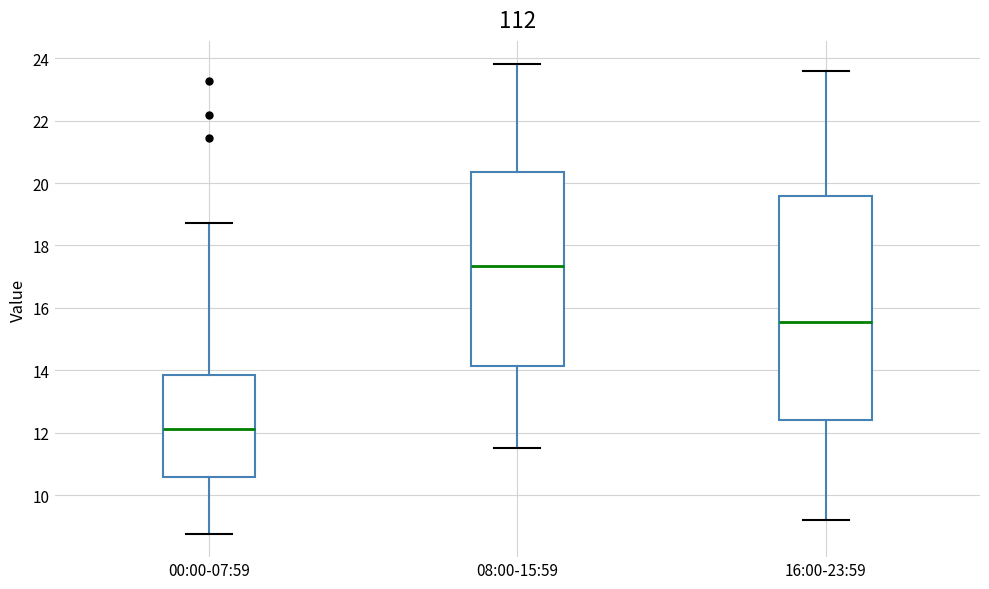

Where is the lower edge of the box for 00:00-07:59 on the y-axis? The values are not printed on the chart, so give them approximately, as read against the axis.

10.6